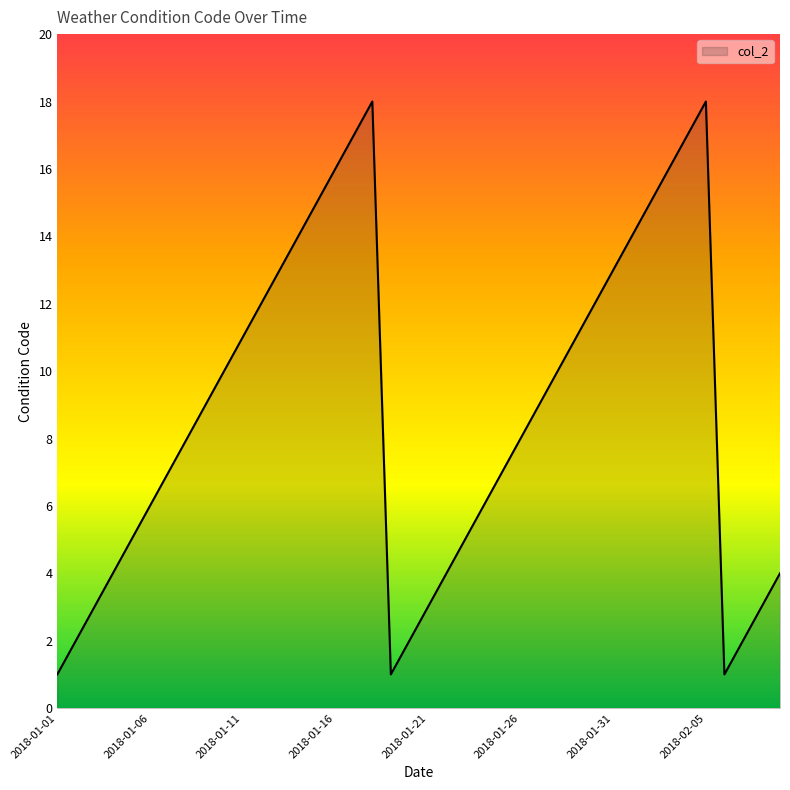

How many interior local peaks (higher than both neighbors) does the data have?

2